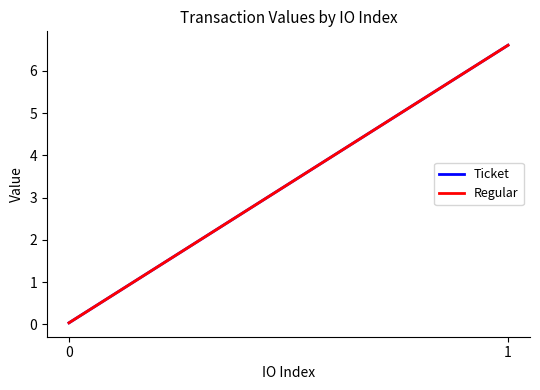

Reading left to right, transcribe all the data shown in this chart.

Ticket: 0.0	6.6
Regular: 0.0	6.6